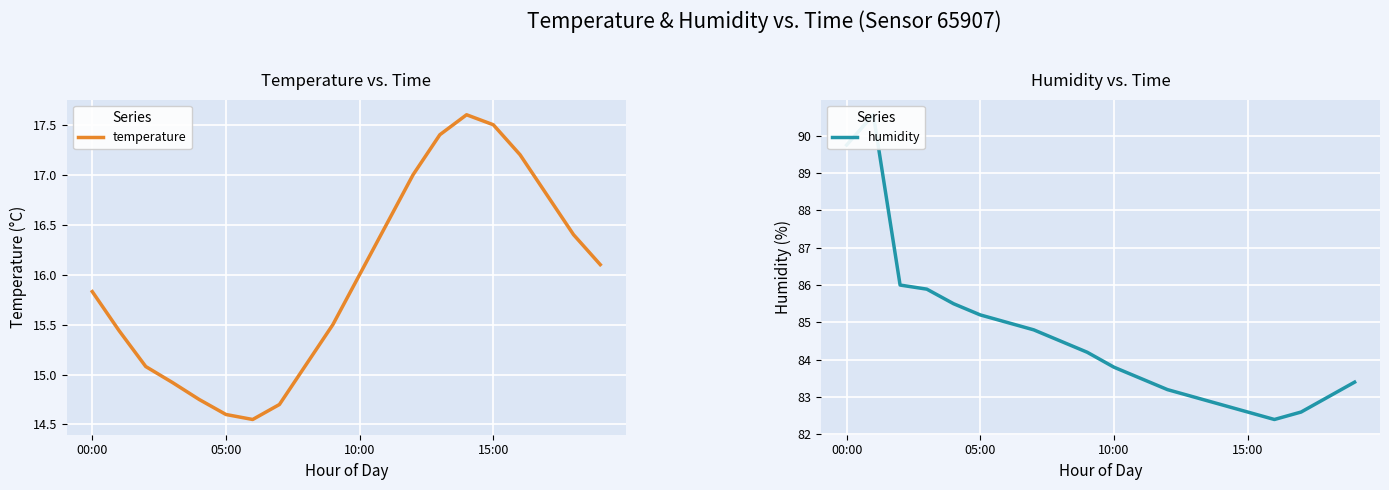

At how many categories does at least one series exceed 83?

14